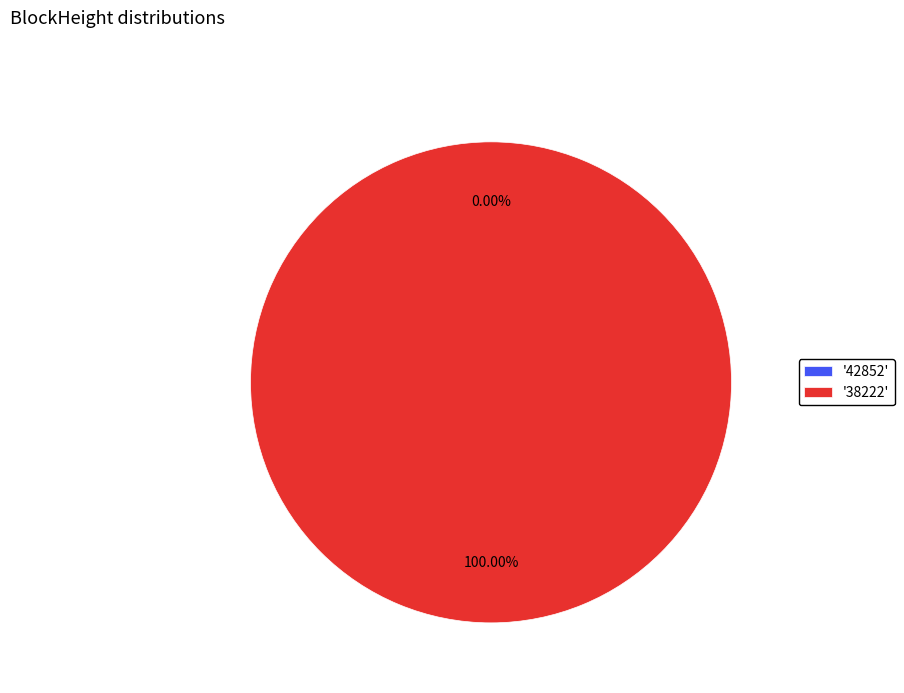

What is the largest slice in the pie chart?

38222